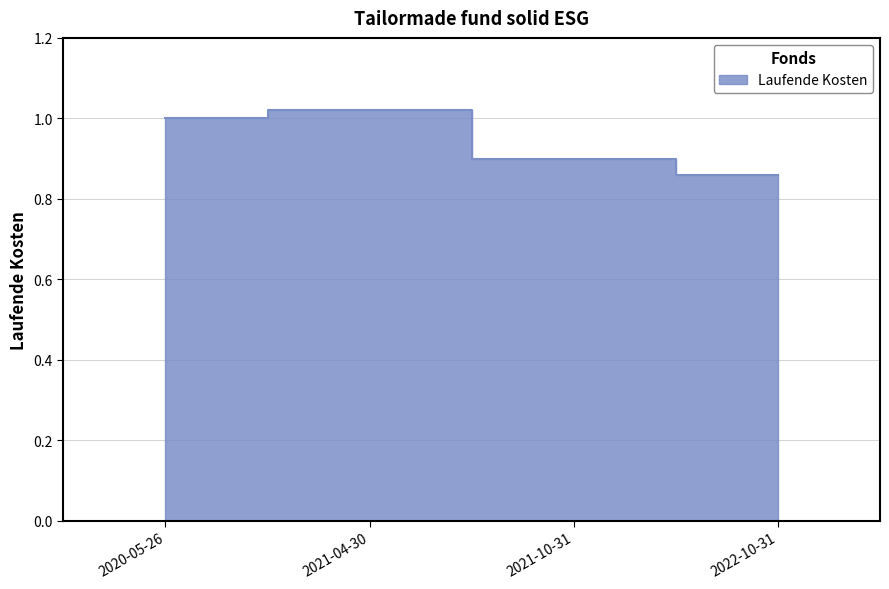

Which has a higher value, 2021-04-30 or 2021-10-31?

2021-04-30